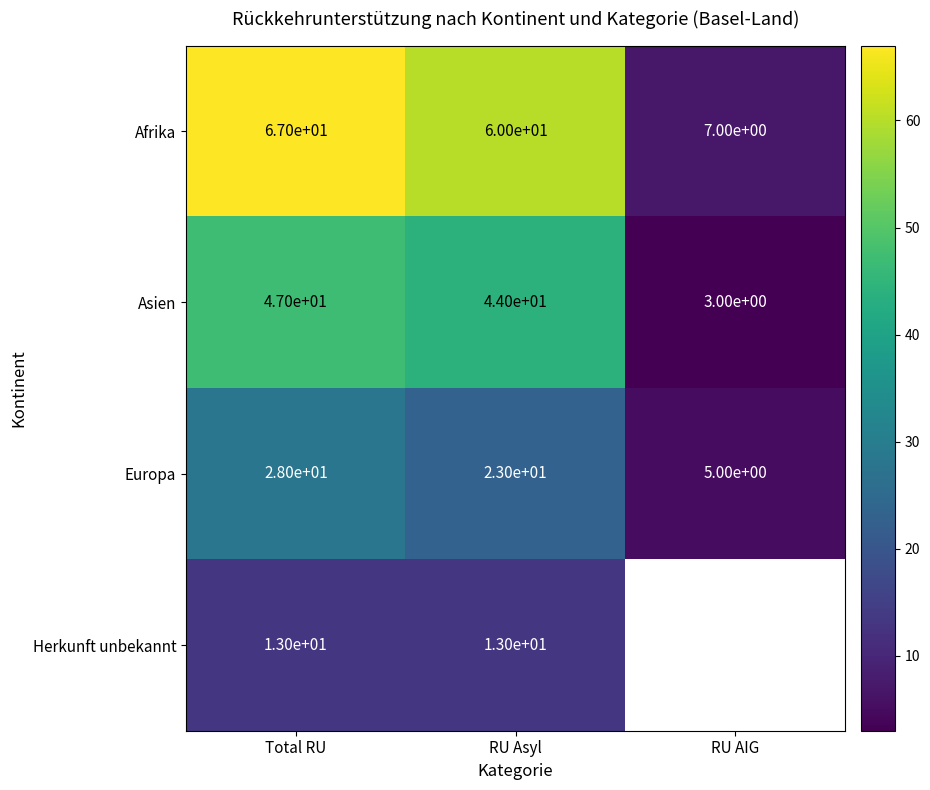

What is the difference between the Afrika values at RU Asyl and RU AIG?

53